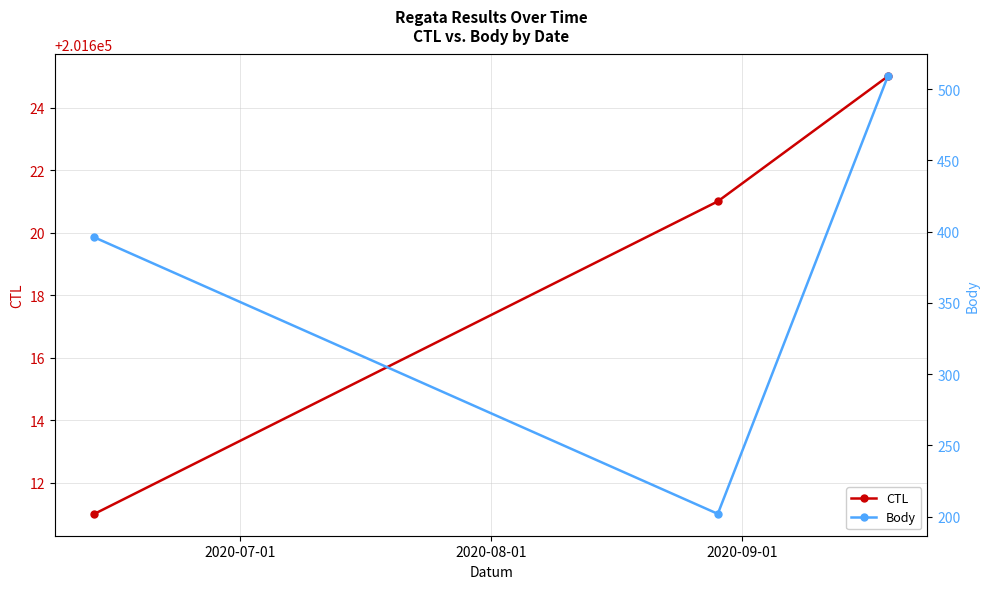

What is the minimum value for CTL?

201611